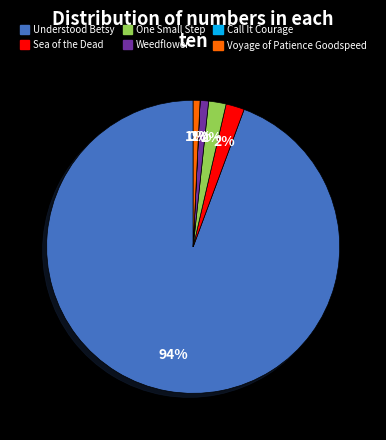

To the nearest percent, what percentage of the pie is Sea of the Dead?

2%